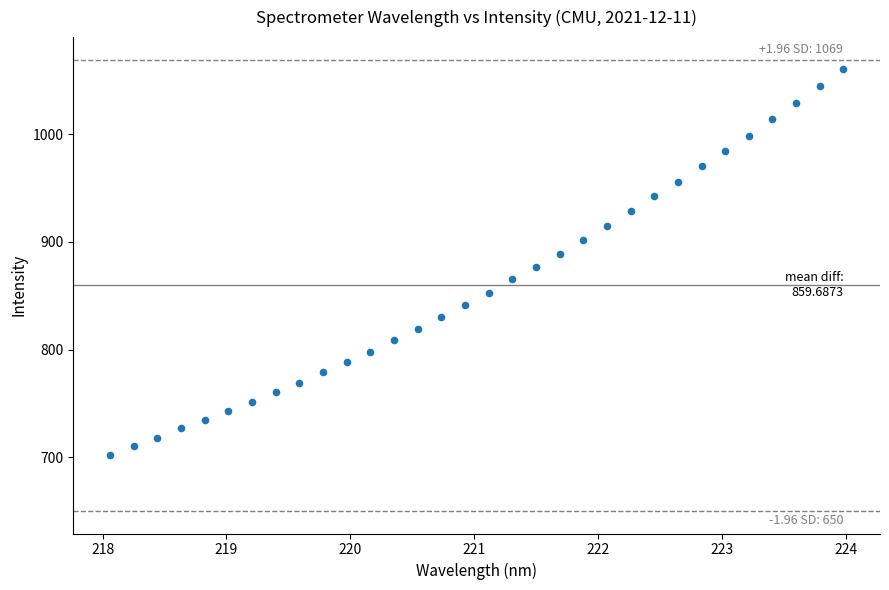

What is the range of X values (max minus min)?

5.9